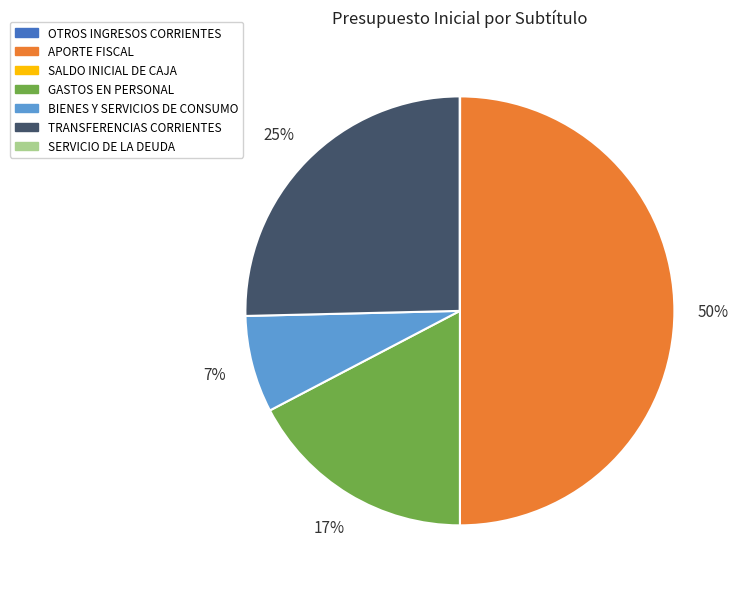

Is BIENES Y SERVICIOS DE CONSUMO the majority of the pie?

No